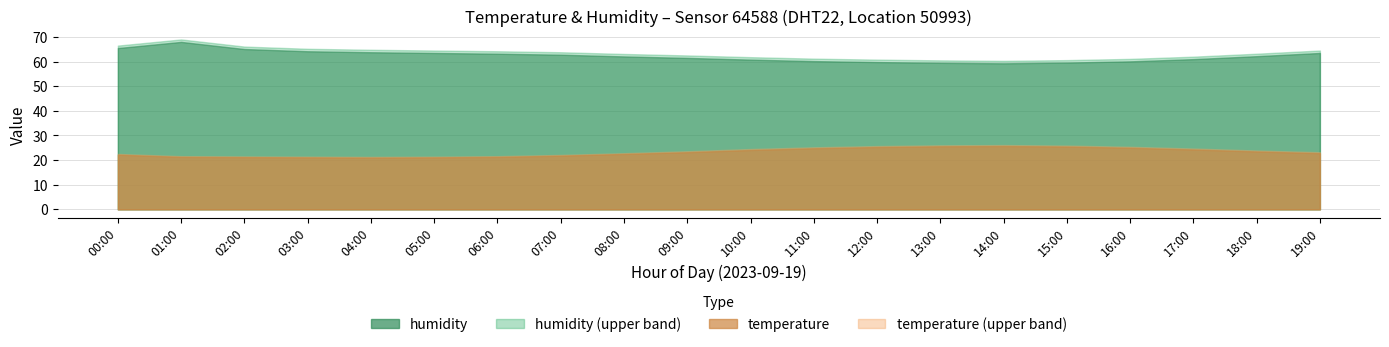

What is the label of the 9th point from the right?

11:00